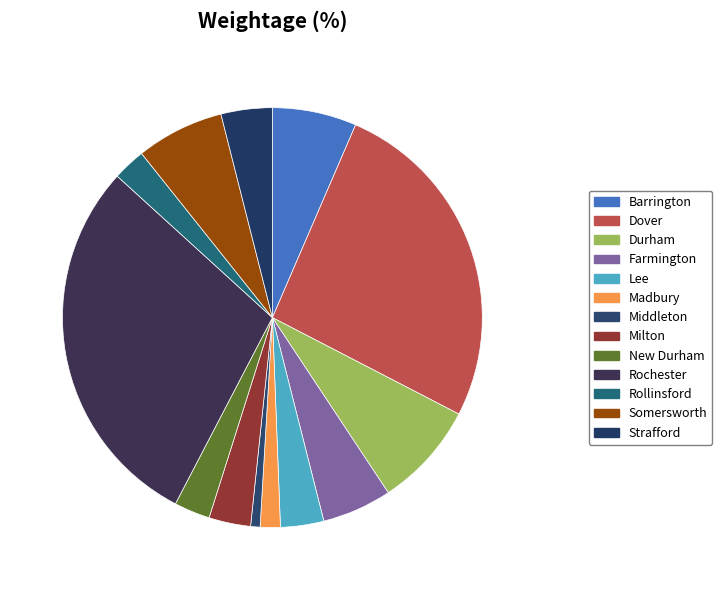

Count the number of slices in the pie.

13